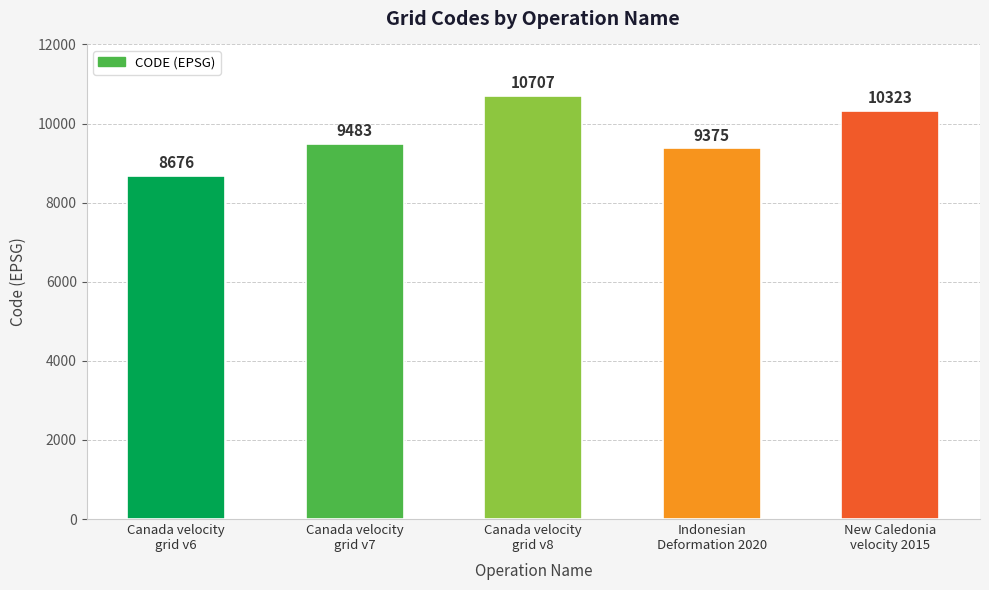

Reading left to right, what are all the values shown in this chart?

Canada velocity
grid v6=8676	Canada velocity
grid v7=9483	Canada velocity
grid v8=10707	Indonesian
Deformation 2020=9375	New Caledonia
velocity 2015=10323